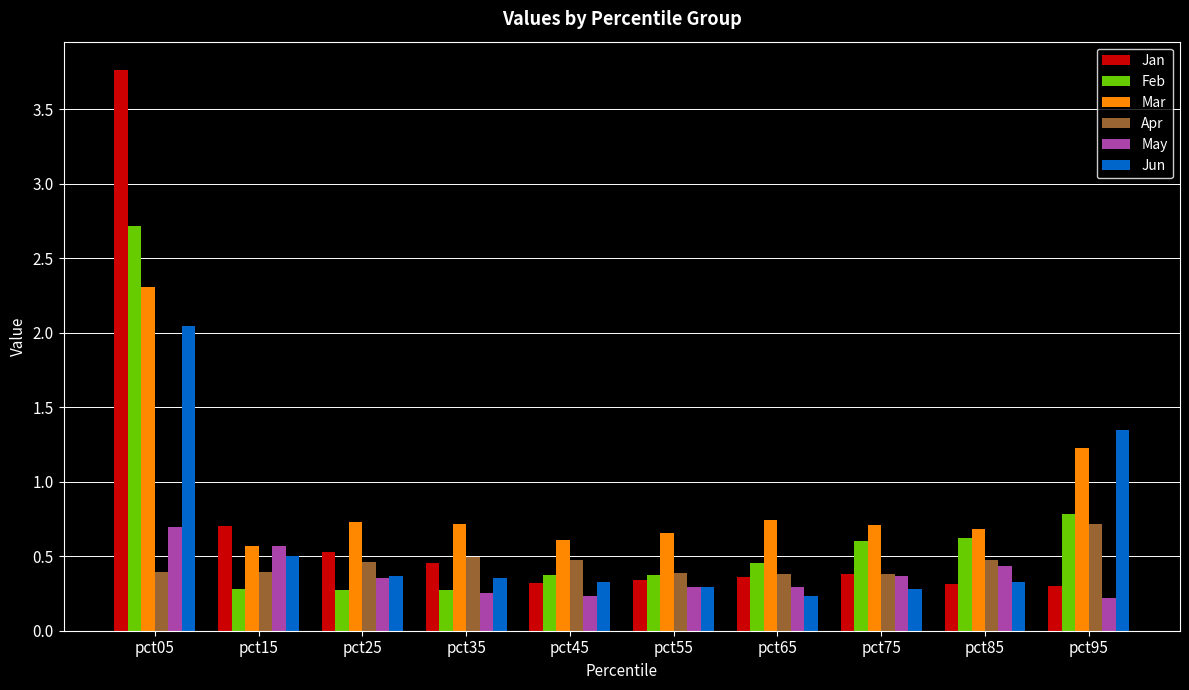

What is the minimum value shown in the chart?

0.2